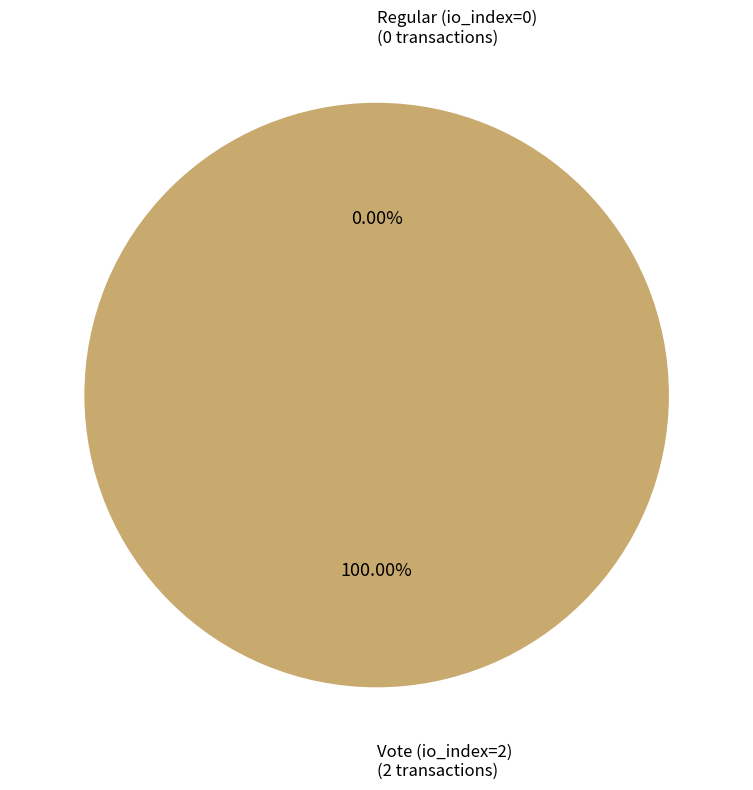

Does Regular (io_index=0) account for over 50% of the chart?

No